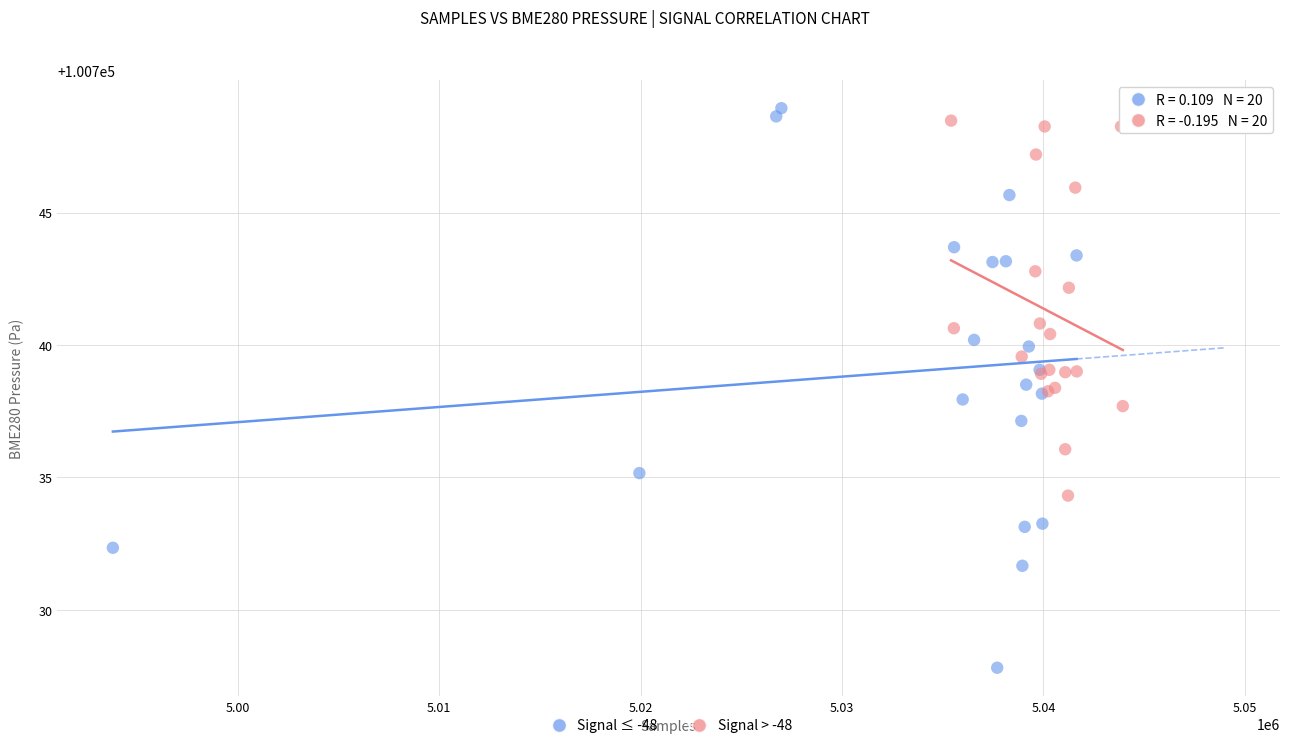

Which series has the largest Y range (max minus min)?

Signal ≤ -48